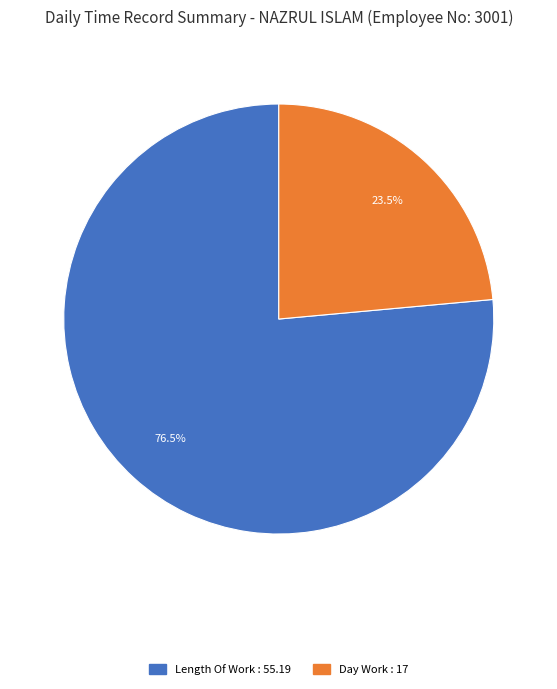

Is there any slice that represents more than half of the pie?

Yes